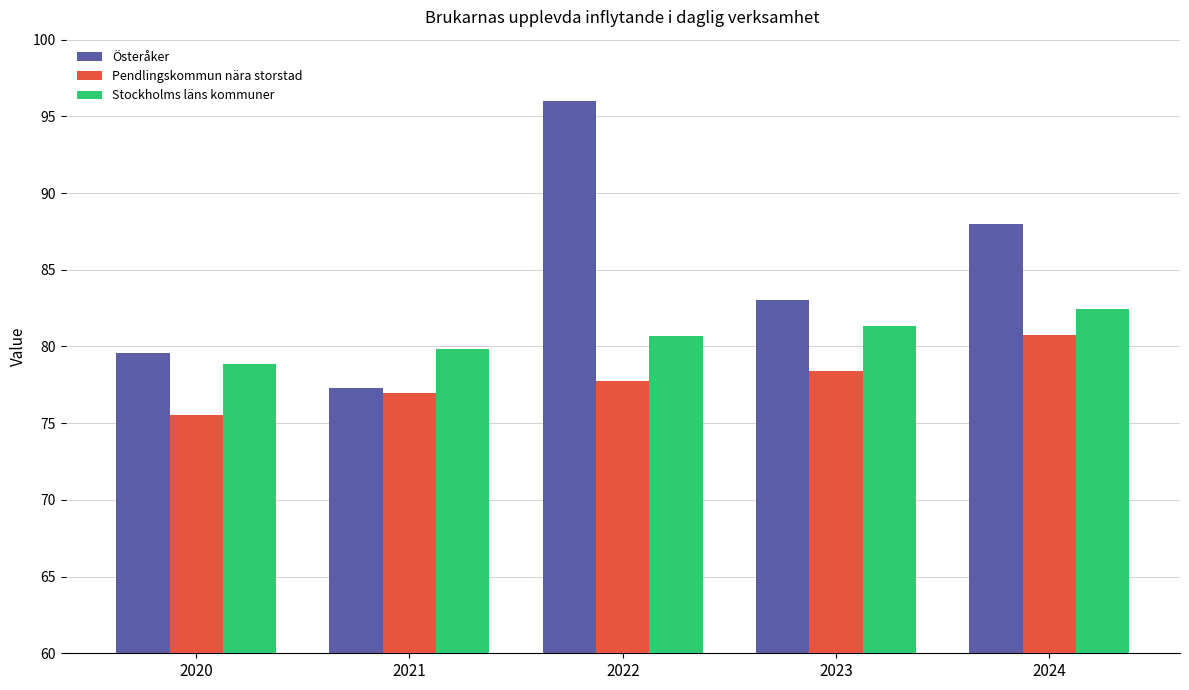

List the labels in order of Pendlingskommun nära storstad value, smallest first.

2020, 2021, 2022, 2023, 2024